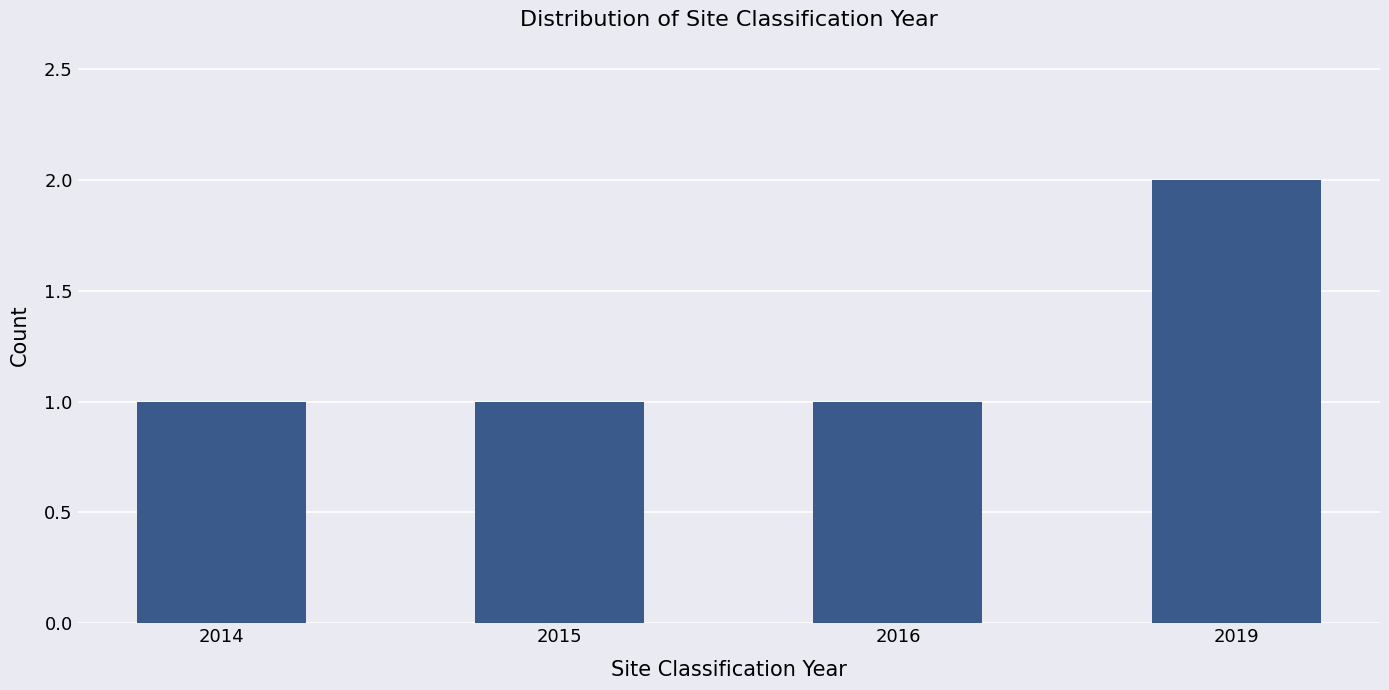

What is the smallest value displayed?

1